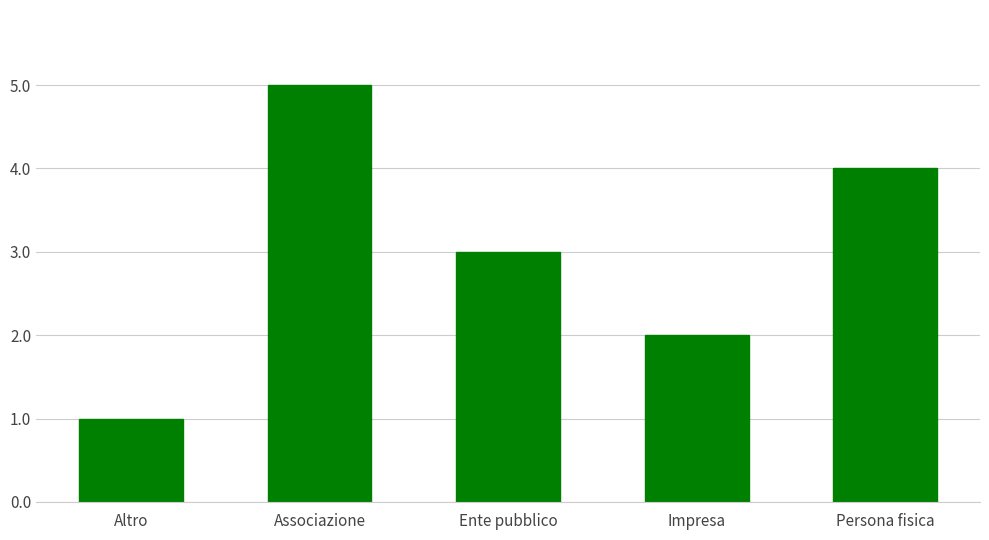

How many series are shown in this chart?

1